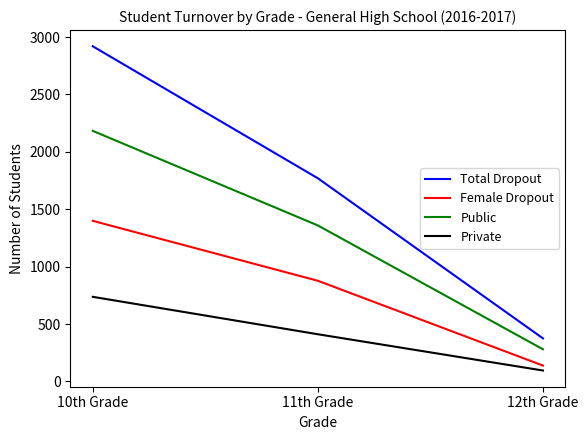

What value does the Total Dropout series have at 12th Grade?

375